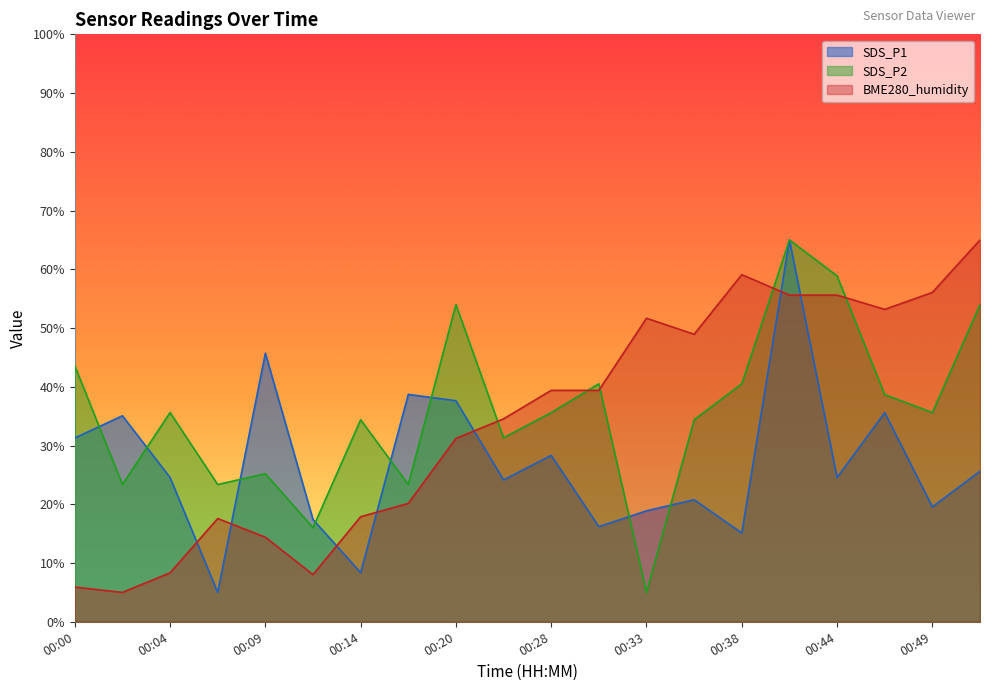

In BME280_humidity, how many points are lower than both neighbors (excluding endpoints)?

4